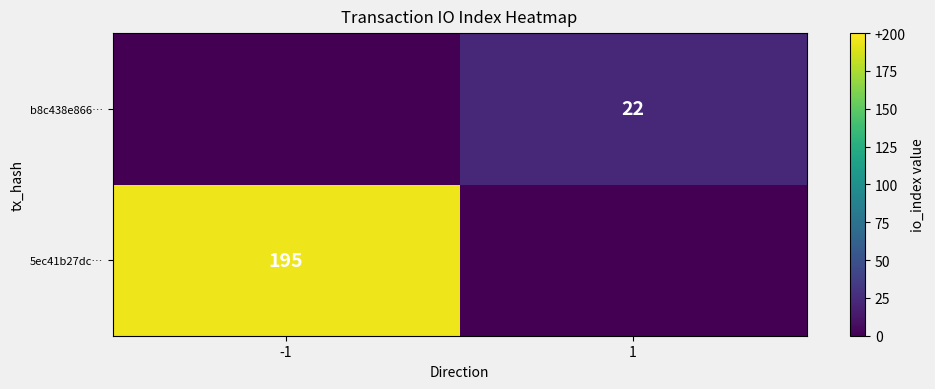

Count the number of categories in the chart.

2